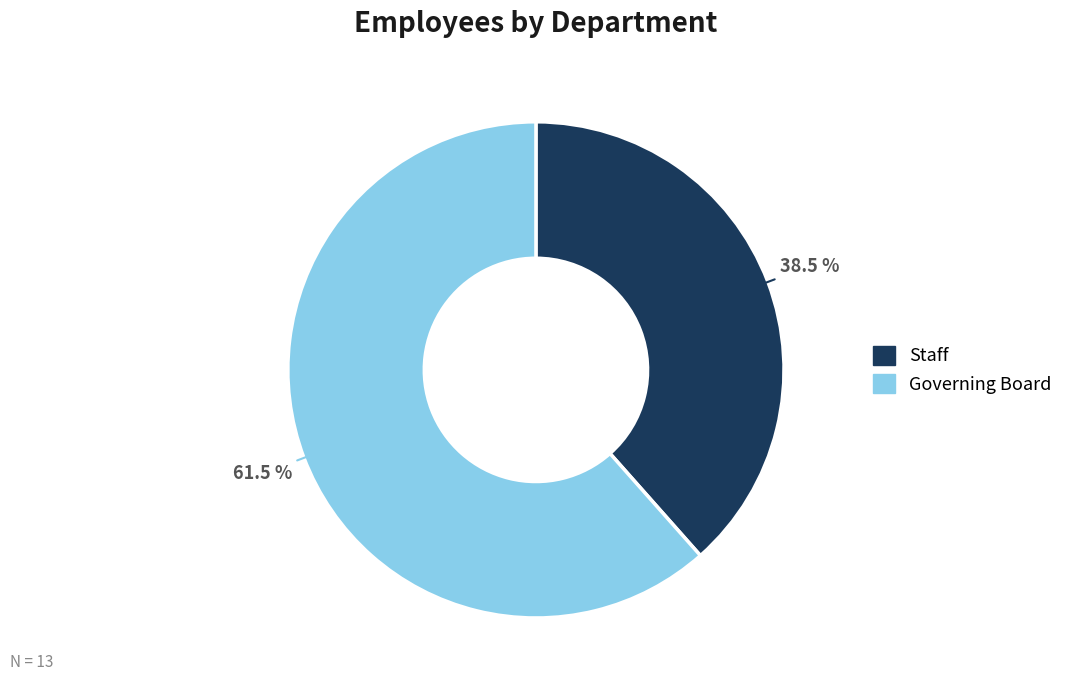

What is the ratio of the value at Staff to the value at Governing Board?

0.6